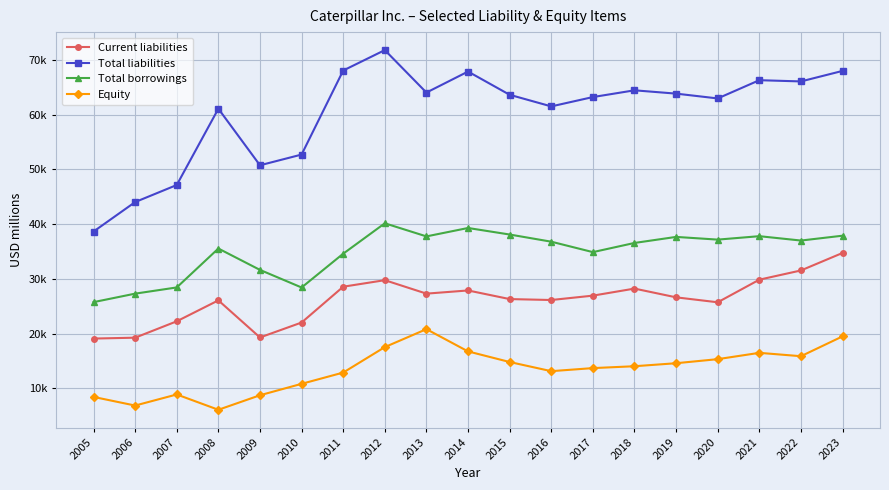

The Equity series shows 12883 at 2011. True or false?

True